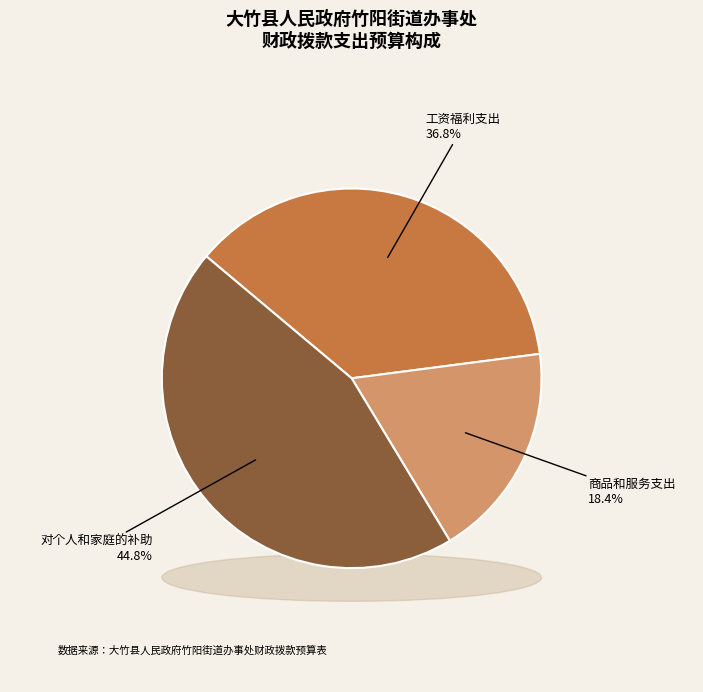

Is it true that 对个人和家庭的补助 is 53% of the pie?

False